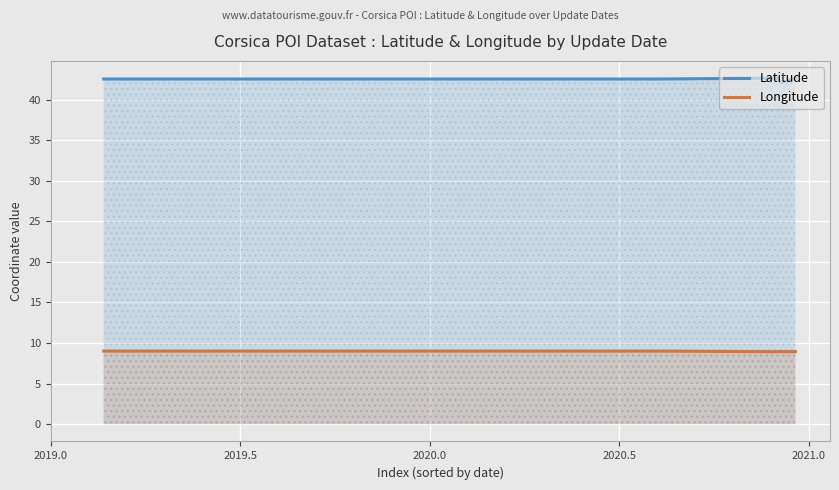

What is the minimum value for Latitude?

42.1